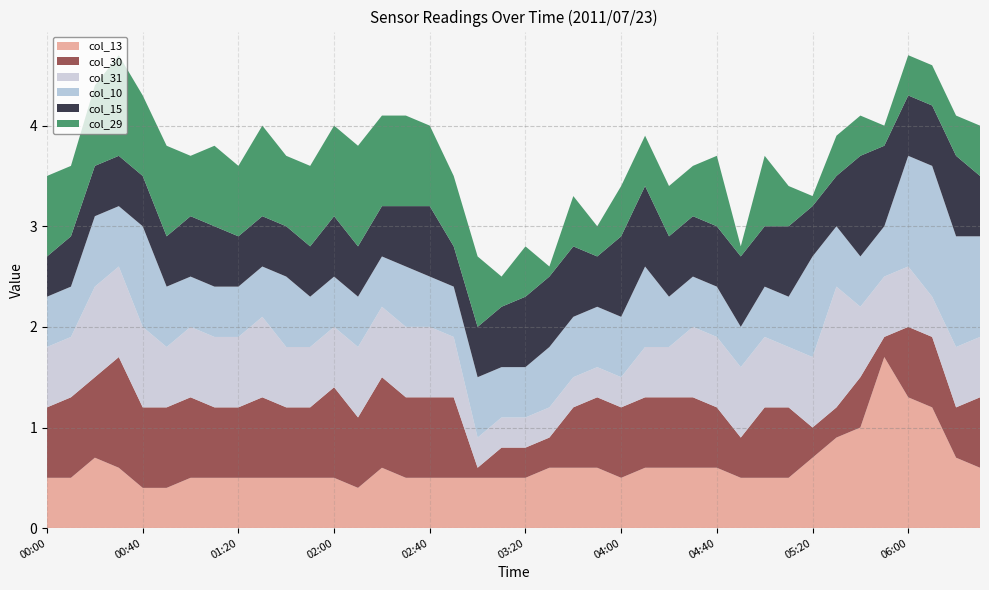

Reading left to right, transcribe all the data shown in this chart.

col_13: 2011/07/23 00:00=0.5	2011/07/23 00:10=0.5	2011/07/23 00:20=0.7	2011/07/23 00:30=0.6	2011/07/23 00:40=0.4	2011/07/23 00:50=0.4	2011/07/23 01:00=0.5	2011/07/23 01:10=0.5	2011/07/23 01:20=0.5	2011/07/23 01:30=0.5	2011/07/23 01:40=0.5	2011/07/23 01:50=0.5	2011/07/23 02:00=0.5	2011/07/23 02:10=0.4	2011/07/23 02:20=0.6	2011/07/23 02:30=0.5	2011/07/23 02:40=0.5	2011/07/23 02:50=0.5	2011/07/23 03:00=0.5	2011/07/23 03:10=0.5	2011/07/23 03:20=0.5	2011/07/23 03:30=0.6	2011/07/23 03:40=0.6	2011/07/23 03:50=0.6	2011/07/23 04:00=0.5	2011/07/23 04:10=0.6	2011/07/23 04:20=0.6	2011/07/23 04:30=0.6	2011/07/23 04:40=0.6	2011/07/23 04:50=0.5	2011/07/23 05:00=0.5	2011/07/23 05:10=0.5	2011/07/23 05:20=0.7	2011/07/23 05:30=0.9	2011/07/23 05:40=1.0	2011/07/23 05:50=1.7	2011/07/23 06:00=1.3	2011/07/23 06:10=1.2	2011/07/23 06:20=0.7	2011/07/23 06:30=0.6
col_30: 2011/07/23 00:00=0.7	2011/07/23 00:10=0.8	2011/07/23 00:20=0.8	2011/07/23 00:30=1.1	2011/07/23 00:40=0.8	2011/07/23 00:50=0.8	2011/07/23 01:00=0.8	2011/07/23 01:10=0.7	2011/07/23 01:20=0.7	2011/07/23 01:30=0.8	2011/07/23 01:40=0.7	2011/07/23 01:50=0.7	2011/07/23 02:00=0.9	2011/07/23 02:10=0.7	2011/07/23 02:20=0.9	2011/07/23 02:30=0.8	2011/07/23 02:40=0.8	2011/07/23 02:50=0.8	2011/07/23 03:00=0.1	2011/07/23 03:10=0.3	2011/07/23 03:20=0.3	2011/07/23 03:30=0.3	2011/07/23 03:40=0.6	2011/07/23 03:50=0.7	2011/07/23 04:00=0.7	2011/07/23 04:10=0.7	2011/07/23 04:20=0.7	2011/07/23 04:30=0.7	2011/07/23 04:40=0.6	2011/07/23 04:50=0.4	2011/07/23 05:00=0.7	2011/07/23 05:10=0.7	2011/07/23 05:20=0.3	2011/07/23 05:30=0.3	2011/07/23 05:40=0.5	2011/07/23 05:50=0.2	2011/07/23 06:00=0.7	2011/07/23 06:10=0.7	2011/07/23 06:20=0.5	2011/07/23 06:30=0.7
col_31: 2011/07/23 00:00=0.6	2011/07/23 00:10=0.6	2011/07/23 00:20=0.9	2011/07/23 00:30=0.9	2011/07/23 00:40=0.8	2011/07/23 00:50=0.6	2011/07/23 01:00=0.7	2011/07/23 01:10=0.7	2011/07/23 01:20=0.7	2011/07/23 01:30=0.8	2011/07/23 01:40=0.6	2011/07/23 01:50=0.6	2011/07/23 02:00=0.6	2011/07/23 02:10=0.7	2011/07/23 02:20=0.7	2011/07/23 02:30=0.7	2011/07/23 02:40=0.7	2011/07/23 02:50=0.6	2011/07/23 03:00=0.3	2011/07/23 03:10=0.3	2011/07/23 03:20=0.3	2011/07/23 03:30=0.3	2011/07/23 03:40=0.3	2011/07/23 03:50=0.3	2011/07/23 04:00=0.3	2011/07/23 04:10=0.5	2011/07/23 04:20=0.5	2011/07/23 04:30=0.7	2011/07/23 04:40=0.7	2011/07/23 04:50=0.7	2011/07/23 05:00=0.7	2011/07/23 05:10=0.6	2011/07/23 05:20=0.7	2011/07/23 05:30=1.2	2011/07/23 05:40=0.7	2011/07/23 05:50=0.6	2011/07/23 06:00=0.6	2011/07/23 06:10=0.4	2011/07/23 06:20=0.6	2011/07/23 06:30=0.6
col_10: 2011/07/23 00:00=0.5	2011/07/23 00:10=0.5	2011/07/23 00:20=0.7	2011/07/23 00:30=0.6	2011/07/23 00:40=1.0	2011/07/23 00:50=0.6	2011/07/23 01:00=0.5	2011/07/23 01:10=0.5	2011/07/23 01:20=0.5	2011/07/23 01:30=0.5	2011/07/23 01:40=0.7	2011/07/23 01:50=0.5	2011/07/23 02:00=0.5	2011/07/23 02:10=0.5	2011/07/23 02:20=0.5	2011/07/23 02:30=0.6	2011/07/23 02:40=0.5	2011/07/23 02:50=0.5	2011/07/23 03:00=0.6	2011/07/23 03:10=0.5	2011/07/23 03:20=0.5	2011/07/23 03:30=0.6	2011/07/23 03:40=0.6	2011/07/23 03:50=0.6	2011/07/23 04:00=0.6	2011/07/23 04:10=0.8	2011/07/23 04:20=0.5	2011/07/23 04:30=0.5	2011/07/23 04:40=0.5	2011/07/23 04:50=0.4	2011/07/23 05:00=0.5	2011/07/23 05:10=0.5	2011/07/23 05:20=1.0	2011/07/23 05:30=0.6	2011/07/23 05:40=0.5	2011/07/23 05:50=0.5	2011/07/23 06:00=1.1	2011/07/23 06:10=1.3	2011/07/23 06:20=1.1	2011/07/23 06:30=1.0
col_15: 2011/07/23 00:00=0.4	2011/07/23 00:10=0.5	2011/07/23 00:20=0.5	2011/07/23 00:30=0.5	2011/07/23 00:40=0.5	2011/07/23 00:50=0.5	2011/07/23 01:00=0.6	2011/07/23 01:10=0.6	2011/07/23 01:20=0.5	2011/07/23 01:30=0.5	2011/07/23 01:40=0.5	2011/07/23 01:50=0.5	2011/07/23 02:00=0.6	2011/07/23 02:10=0.5	2011/07/23 02:20=0.5	2011/07/23 02:30=0.6	2011/07/23 02:40=0.7	2011/07/23 02:50=0.4	2011/07/23 03:00=0.5	2011/07/23 03:10=0.6	2011/07/23 03:20=0.7	2011/07/23 03:30=0.7	2011/07/23 03:40=0.7	2011/07/23 03:50=0.5	2011/07/23 04:00=0.8	2011/07/23 04:10=0.8	2011/07/23 04:20=0.6	2011/07/23 04:30=0.6	2011/07/23 04:40=0.6	2011/07/23 04:50=0.7	2011/07/23 05:00=0.6	2011/07/23 05:10=0.7	2011/07/23 05:20=0.5	2011/07/23 05:30=0.5	2011/07/23 05:40=1.0	2011/07/23 05:50=0.8	2011/07/23 06:00=0.6	2011/07/23 06:10=0.6	2011/07/23 06:20=0.8	2011/07/23 06:30=0.6
col_29: 2011/07/23 00:00=0.8	2011/07/23 00:10=0.7	2011/07/23 00:20=0.8	2011/07/23 00:30=1.0	2011/07/23 00:40=0.8	2011/07/23 00:50=0.9	2011/07/23 01:00=0.6	2011/07/23 01:10=0.8	2011/07/23 01:20=0.7	2011/07/23 01:30=0.9	2011/07/23 01:40=0.7	2011/07/23 01:50=0.8	2011/07/23 02:00=0.9	2011/07/23 02:10=1.0	2011/07/23 02:20=0.9	2011/07/23 02:30=0.9	2011/07/23 02:40=0.8	2011/07/23 02:50=0.7	2011/07/23 03:00=0.7	2011/07/23 03:10=0.3	2011/07/23 03:20=0.5	2011/07/23 03:30=0.1	2011/07/23 03:40=0.5	2011/07/23 03:50=0.3	2011/07/23 04:00=0.5	2011/07/23 04:10=0.5	2011/07/23 04:20=0.5	2011/07/23 04:30=0.5	2011/07/23 04:40=0.7	2011/07/23 04:50=0.1	2011/07/23 05:00=0.7	2011/07/23 05:10=0.4	2011/07/23 05:20=0.1	2011/07/23 05:30=0.4	2011/07/23 05:40=0.4	2011/07/23 05:50=0.2	2011/07/23 06:00=0.4	2011/07/23 06:10=0.4	2011/07/23 06:20=0.4	2011/07/23 06:30=0.5